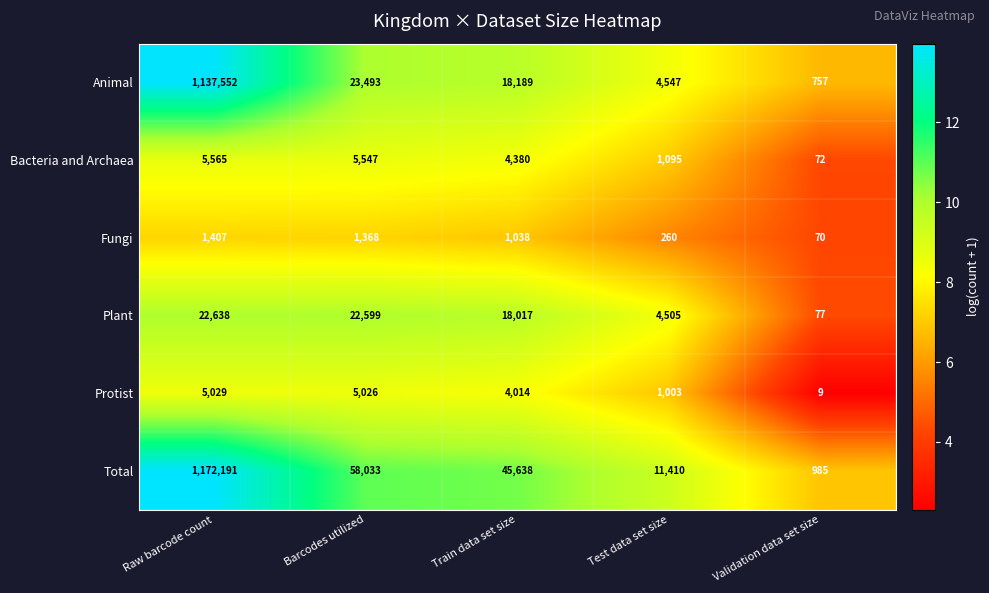

Rank the series at Barcodes utilized from highest to lowest value.

Total, Animal, Plant, Bacteria and Archaea, Protist, Fungi